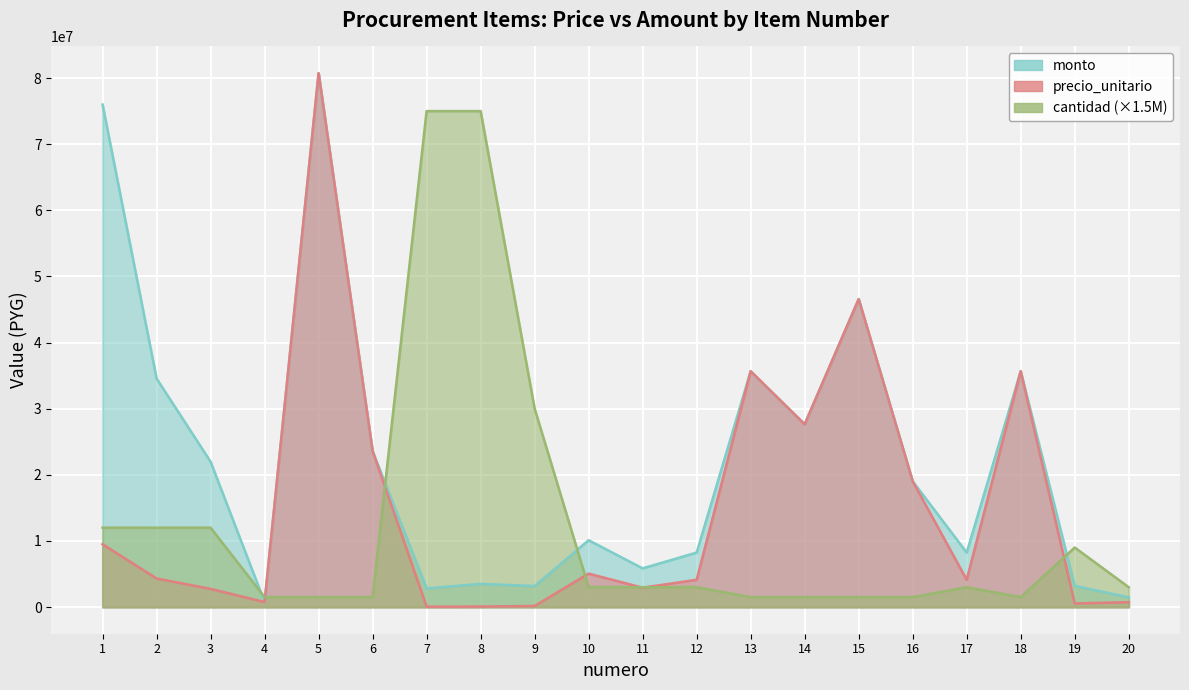

After their last crossing, which series has the higher values: cantidad or monto?

cantidad